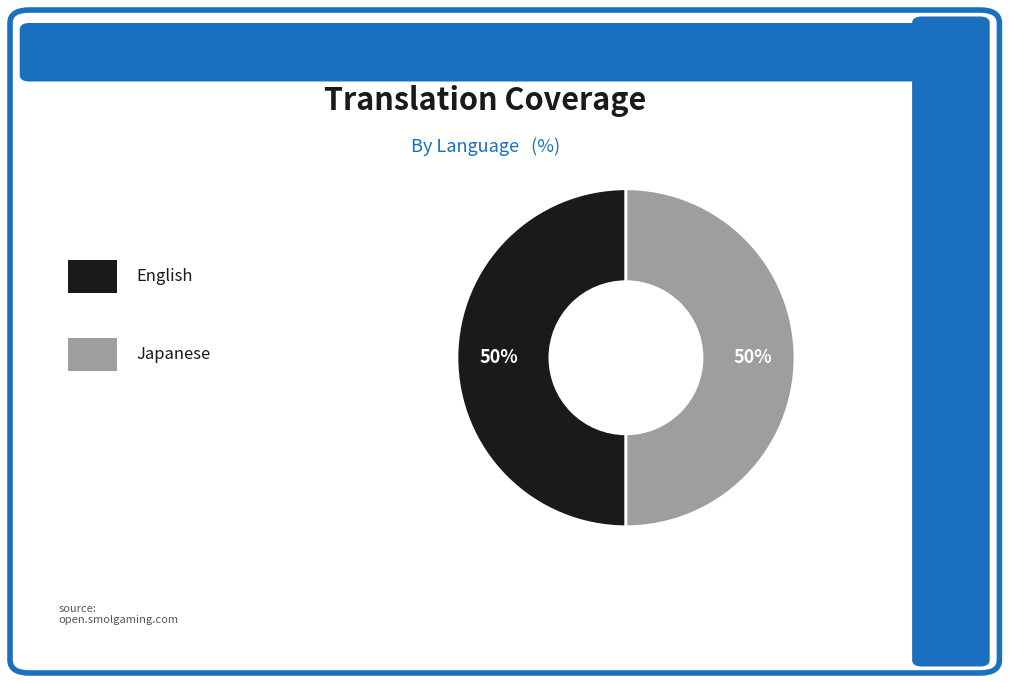

To the nearest percent, what is the average slice percentage?

50%